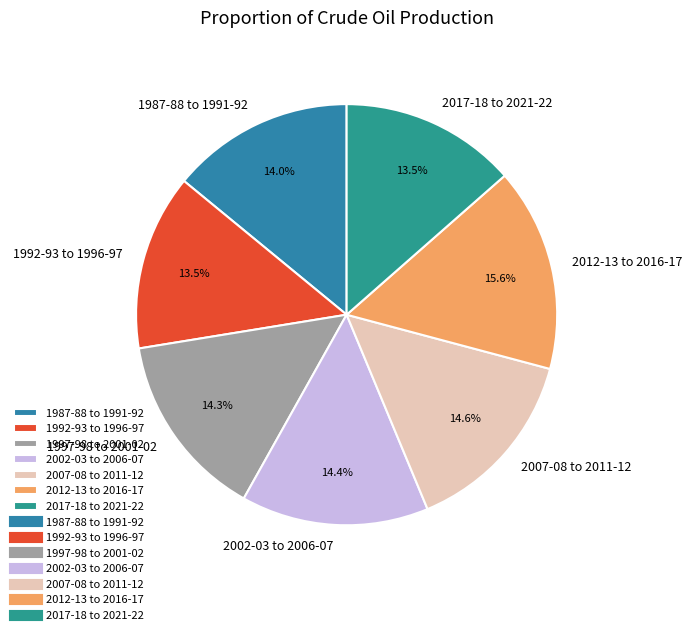

Is there a majority slice in this chart?

No